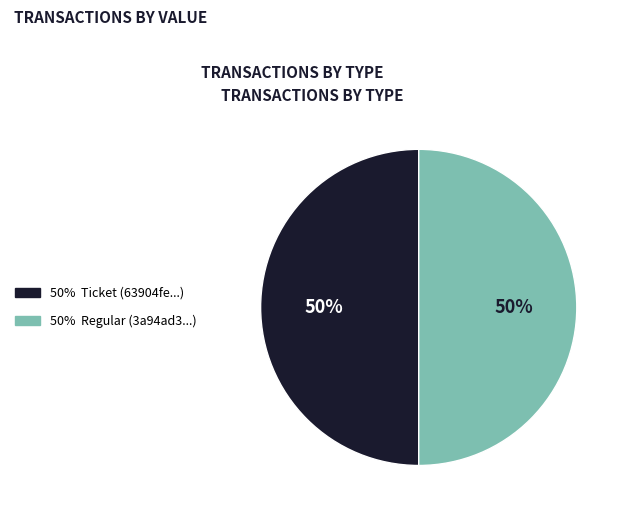

To the nearest percent, what is the average slice percentage?

50%